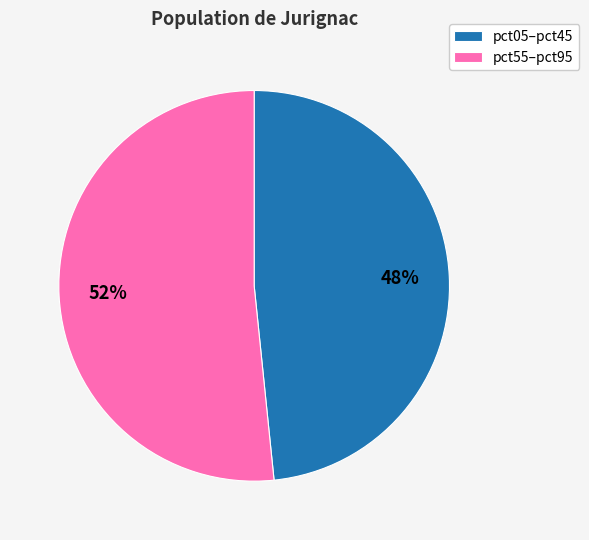

Is it true that pct55–pct95 is 59% of the pie?

False